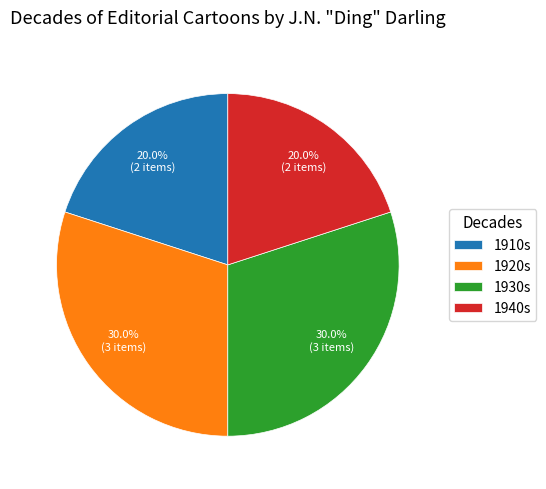

Is there any slice that represents more than half of the pie?

No